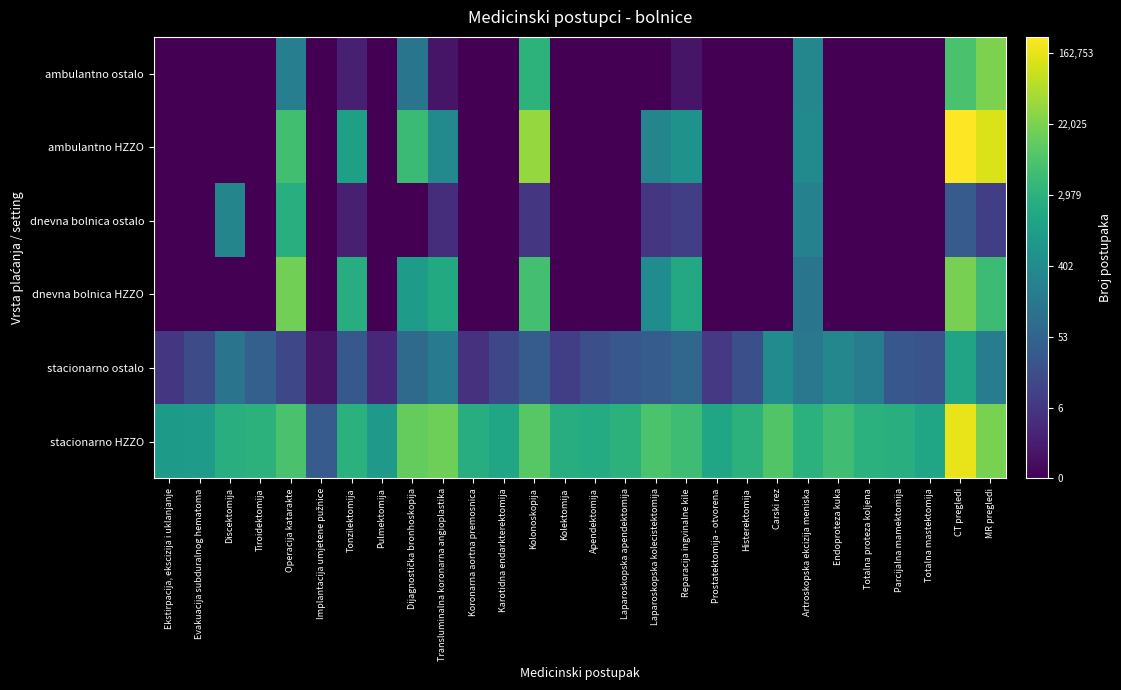

What is the spread (max minus min) of values at Laparoskopska apendektomija?

8.0